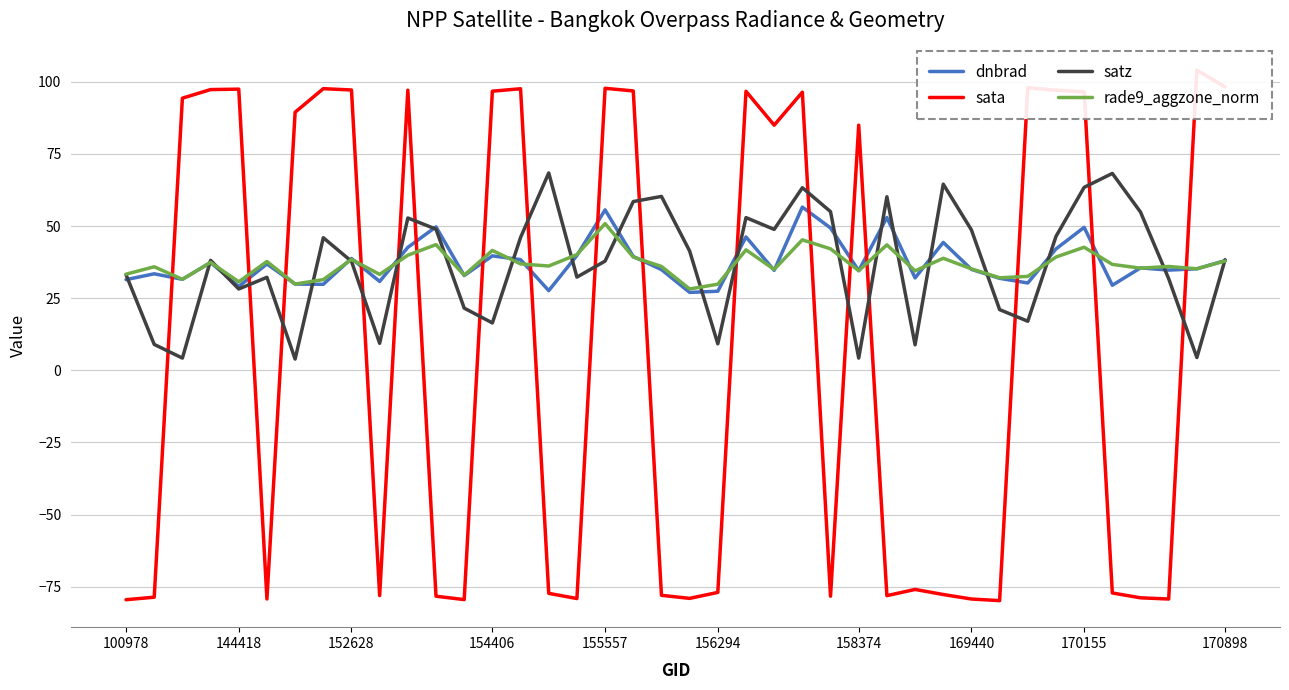

At which label does sata reach its peak?

38